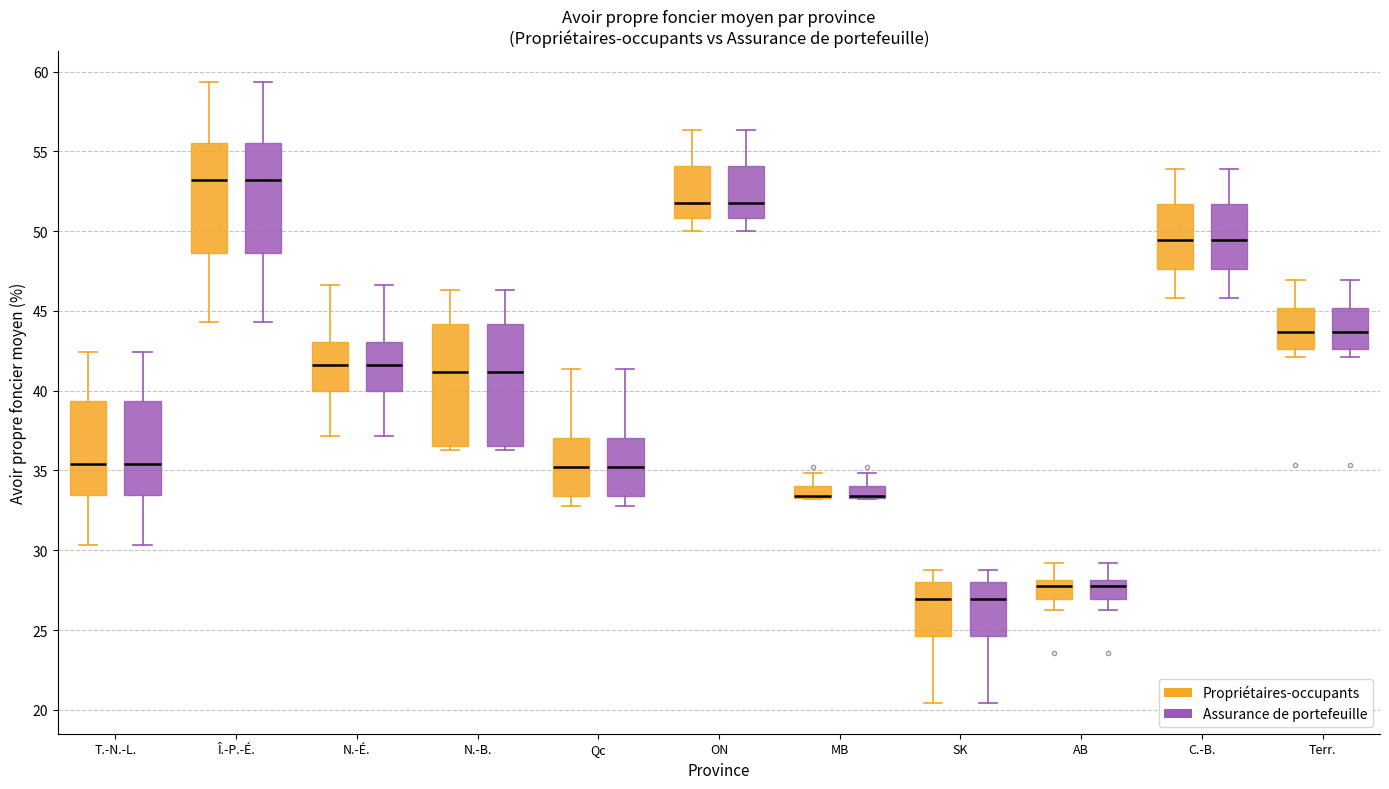

Where is the upper edge of the box for MB (Assurance de portefeuille) on the y-axis? The values are not printed on the chart, so give them approximately, as read against the axis.

34.0